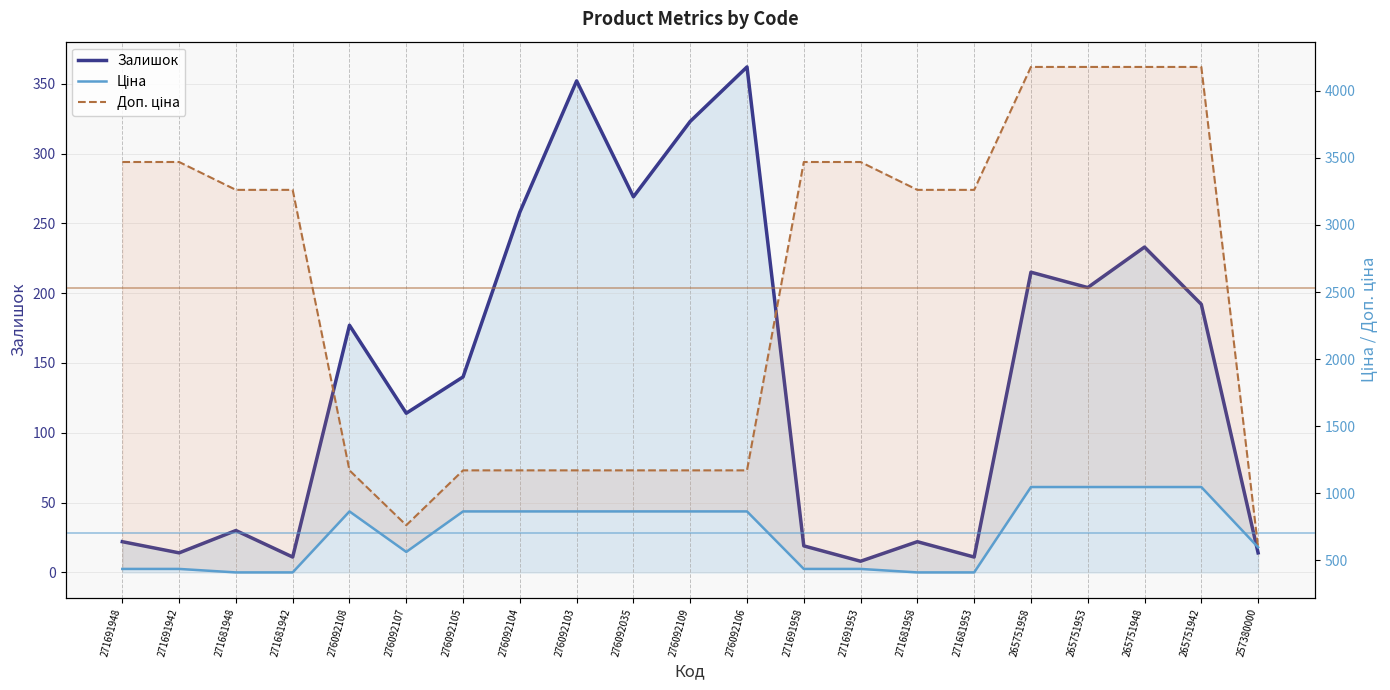

In Ціна, how many points are higher than both neighbors (excluding endpoints)?

1